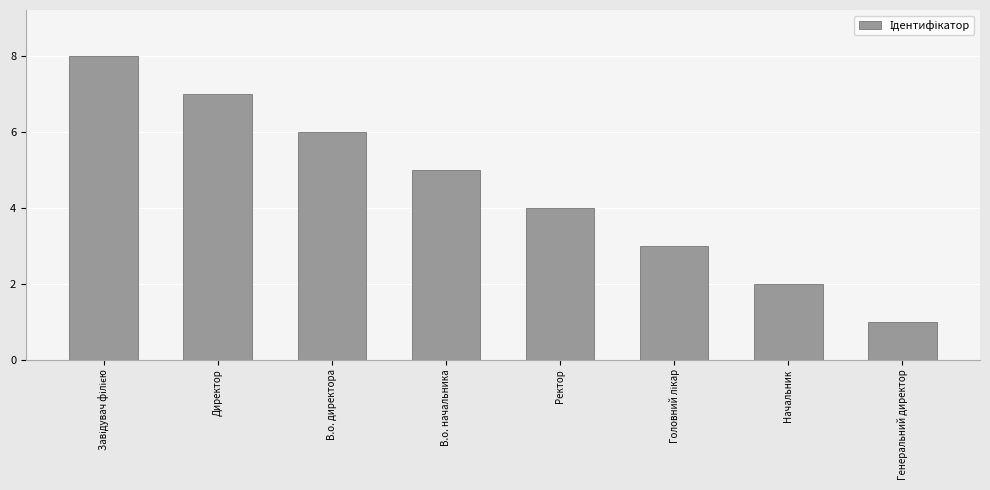

What is the maximum value shown in the chart?

8